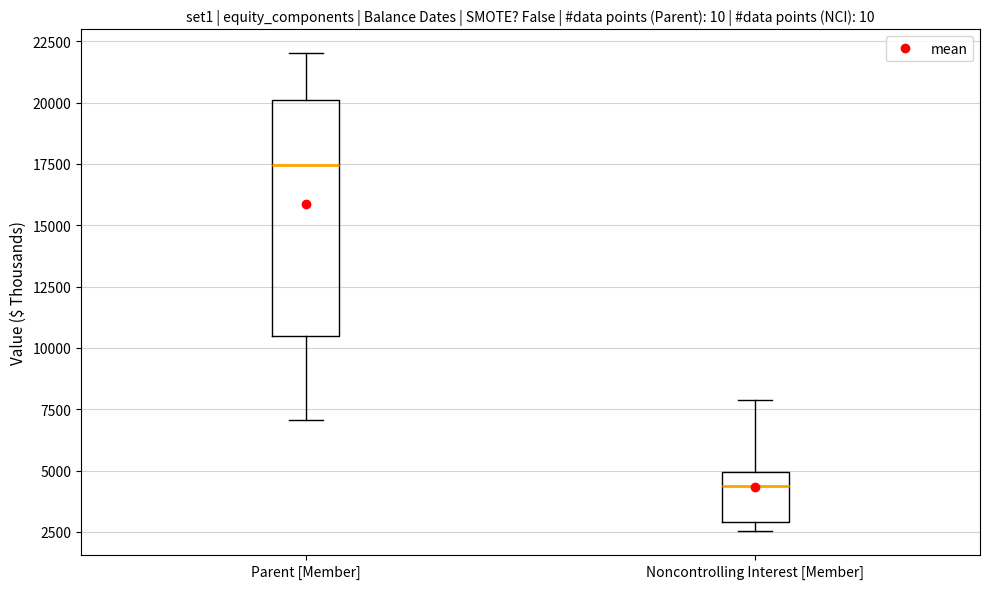

Reading left to right, read every box against the y-axis: the position of its median line, the range the box covers, and the ends of its whiskers. The values are not printed on the chart, so give them approximately, as read against the axis.

Parent [Member]: median 17500, box 10500 to 20000, whiskers 7000 to 22000
Noncontrolling Interest [Member]: median 4500, box 3000 to 5000, whiskers 2500 to 8000